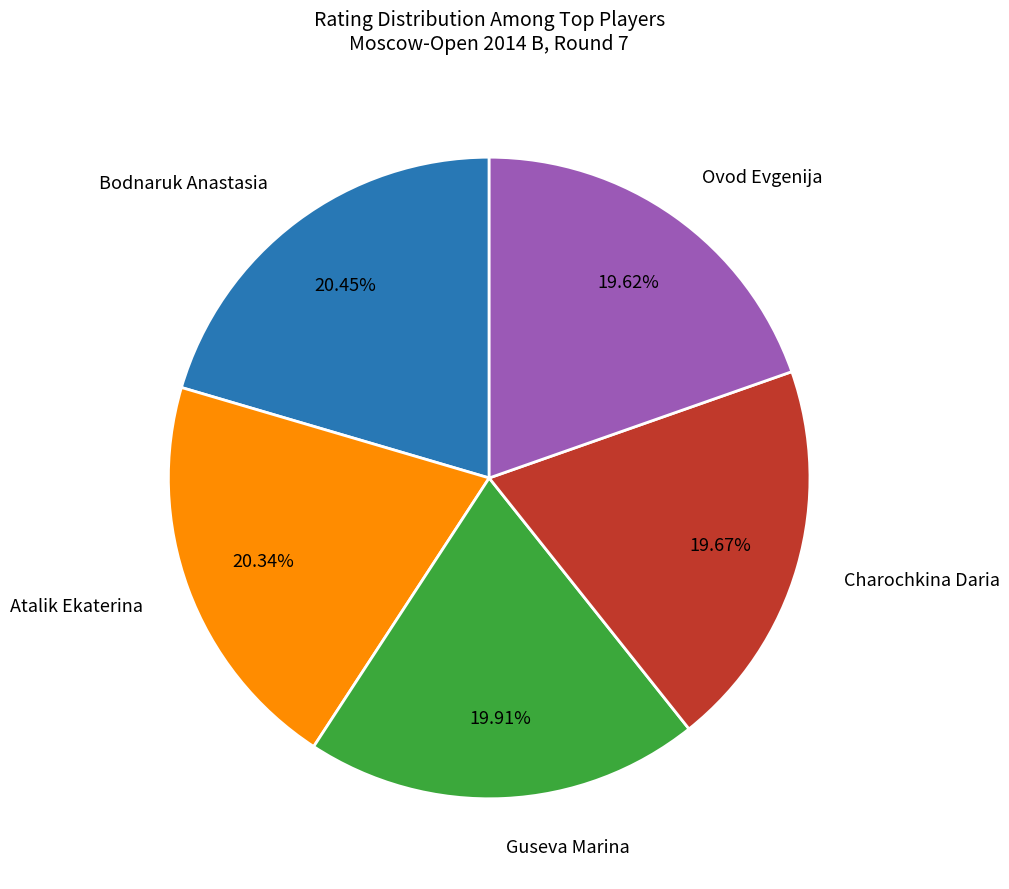

Do Guseva Marina and Ovod Evgenija together represent more than half of the pie?

No